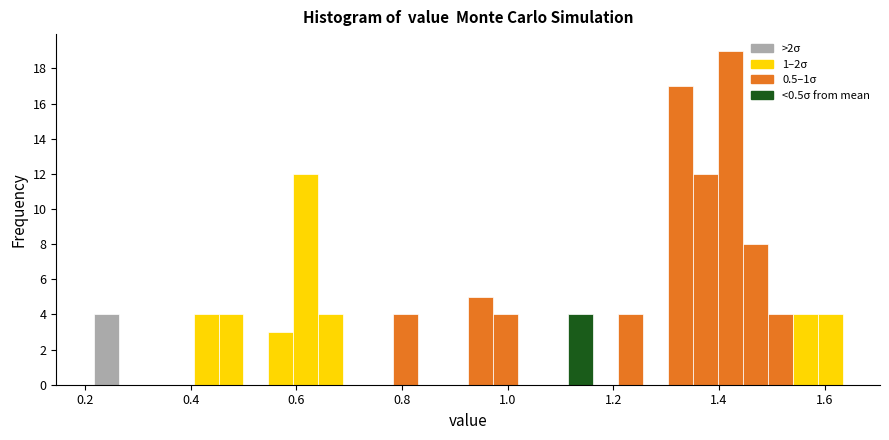

Around what value on the x-axis is the tallest bar? Give the approximate position of its centre, as read against the axis.

1.42